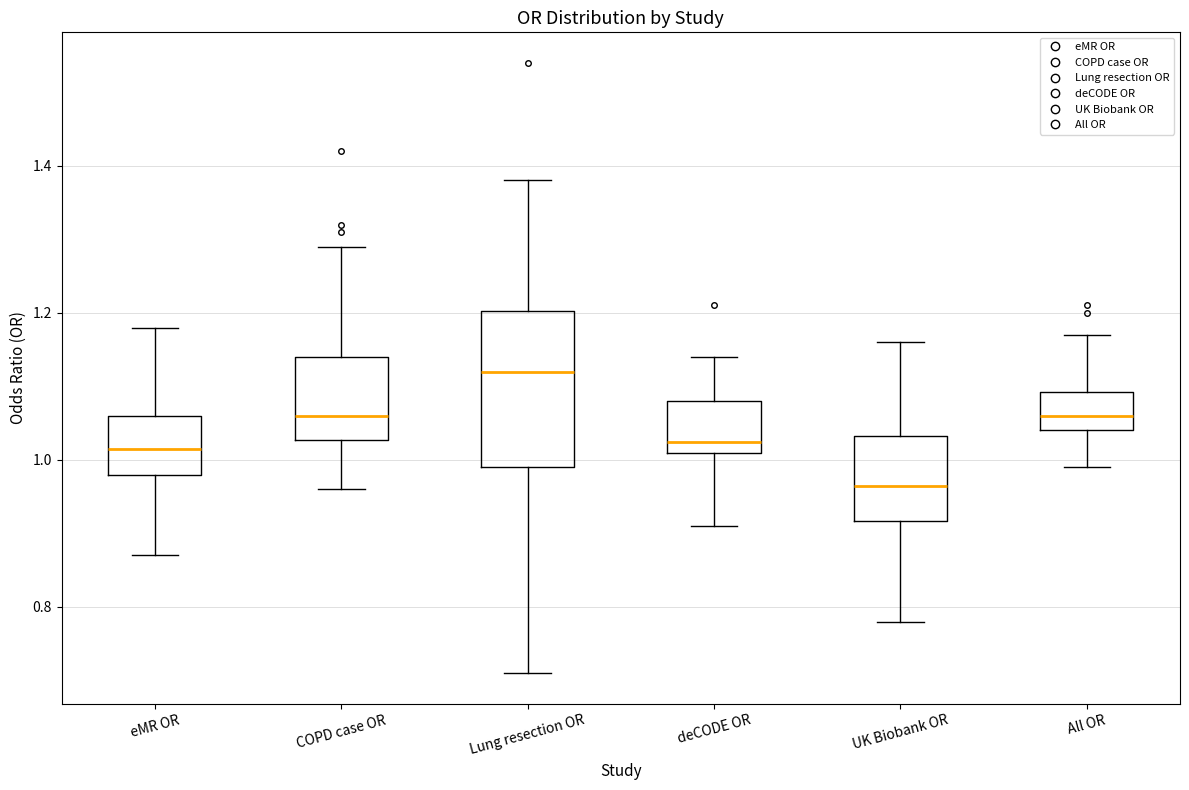

Reading left to right, transcribe this box plot: for each box, give where its median line is, the range the box spans, and where its two whiskers end, as read against the y-axis. The values are not printed on the chart, so give them approximately, as read against the axis.

eMR OR: median 1.02, box 0.98 to 1.06, whiskers 0.88 to 1.18
COPD case OR: median 1.06, box 1.02 to 1.14, whiskers 0.96 to 1.30
Lung resection OR: median 1.12, box 1.00 to 1.20, whiskers 0.72 to 1.38
deCODE OR: median 1.02 (just above the box's lower edge), box 1.02 to 1.08, whiskers 0.92 to 1.14
UK Biobank OR: median 0.96, box 0.92 to 1.04, whiskers 0.78 to 1.16
All OR: median 1.06, box 1.04 to 1.10, whiskers 1.00 to 1.18